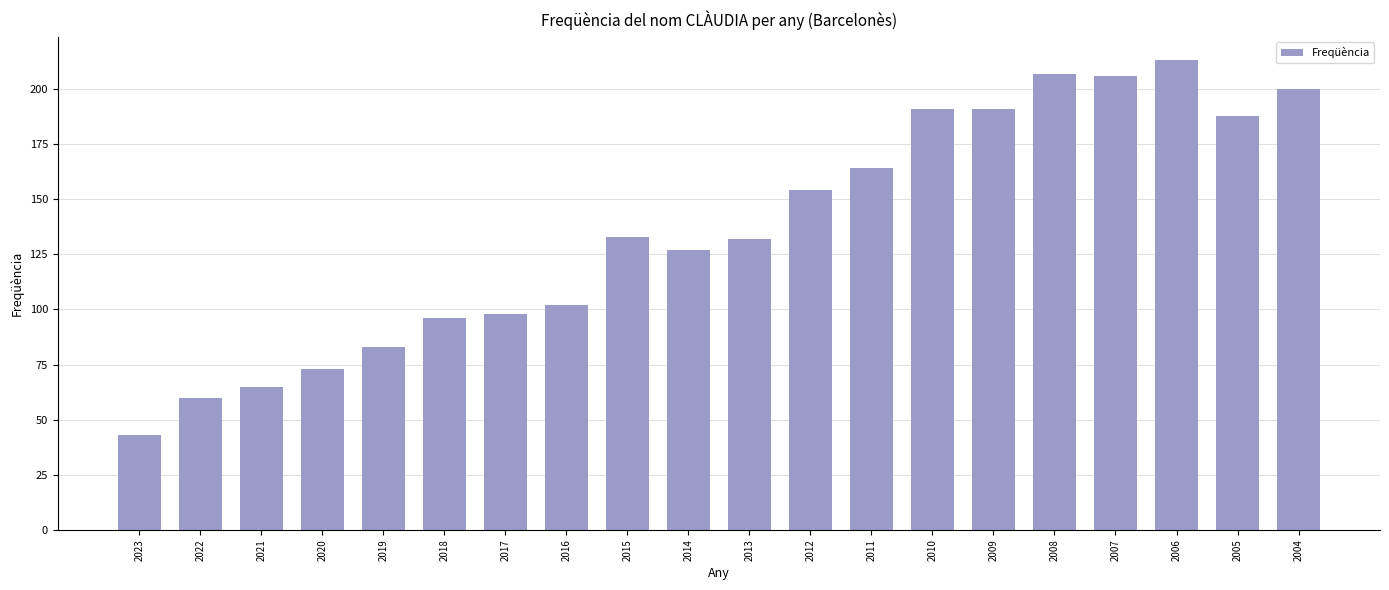

What is the value of the 15th bar from the left?

191